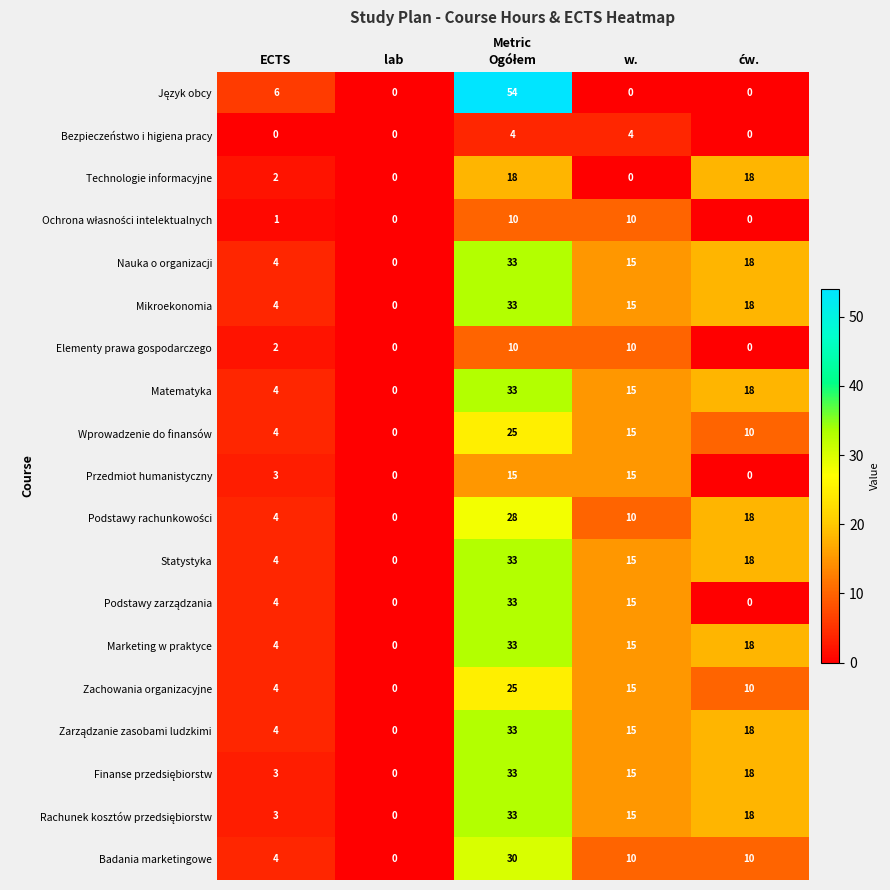

What is the total value across all series at ECTS?

64